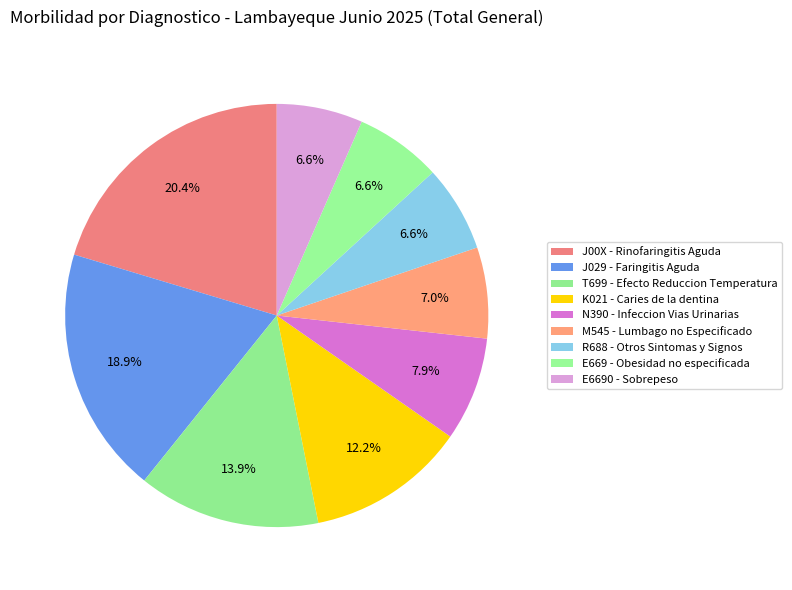

Which slice is the largest?

J00X - Rinofaringitis Aguda